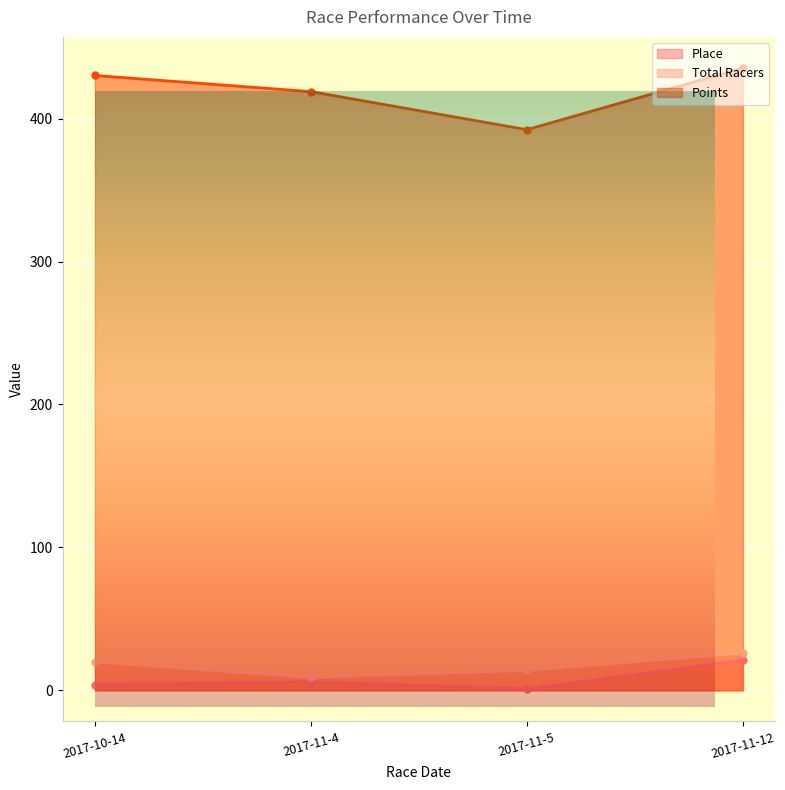

List the labels in order of Total Racers value, largest first.

2017-11-12, 2017-10-14, 2017-11-5, 2017-11-4